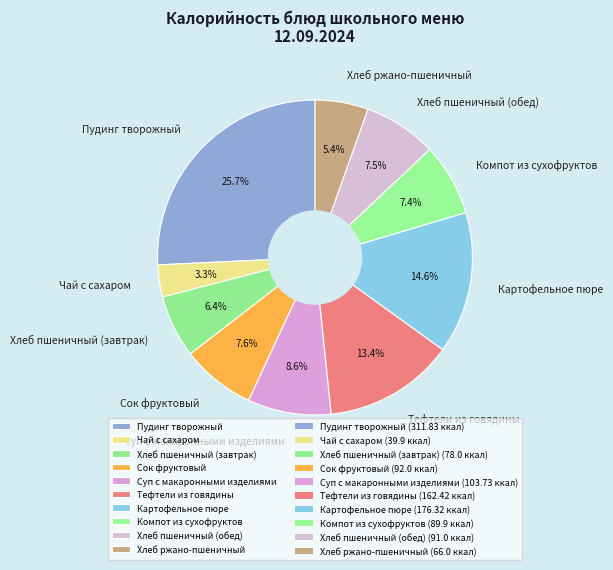

To the nearest percent, what percentage of the pie is Компот из сухофруктов?

7%